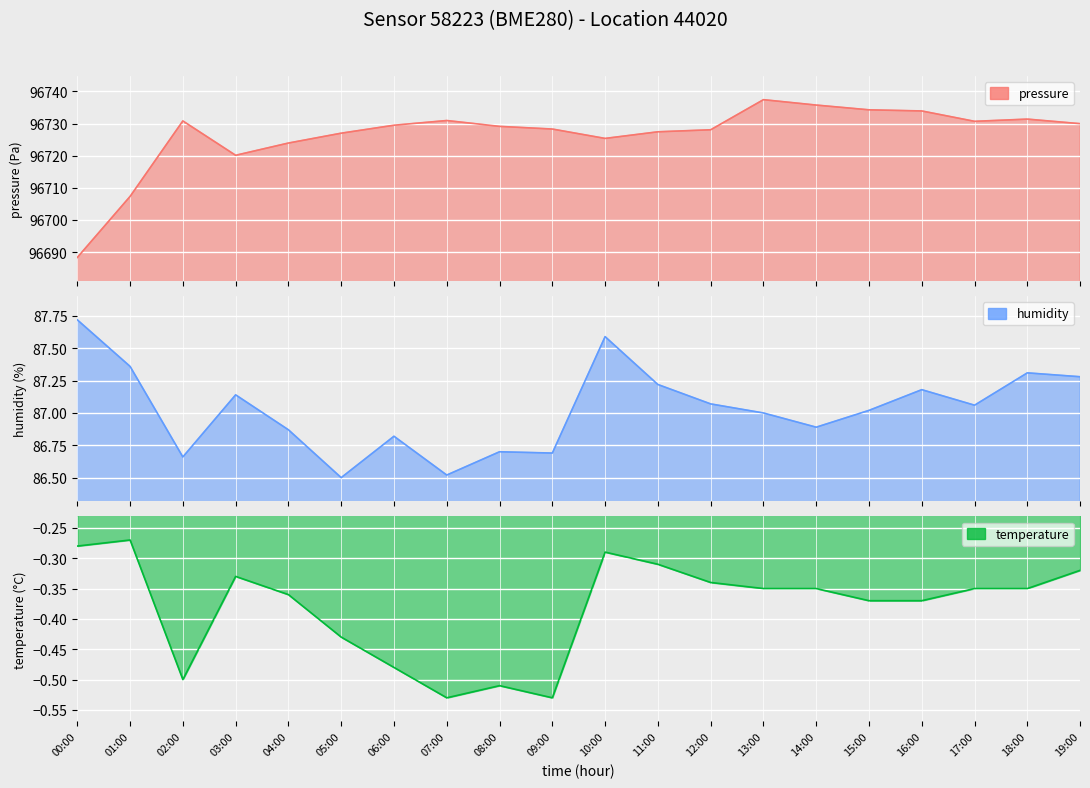

At which label is temperature closest to 0?

01:00